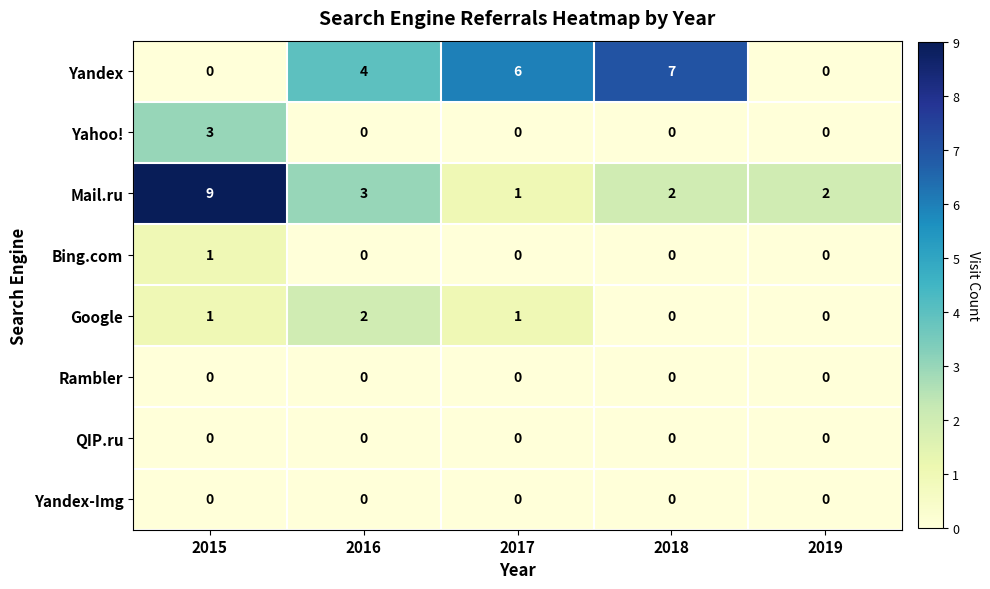

Which series has the largest range (max minus min)?

Mail.ru